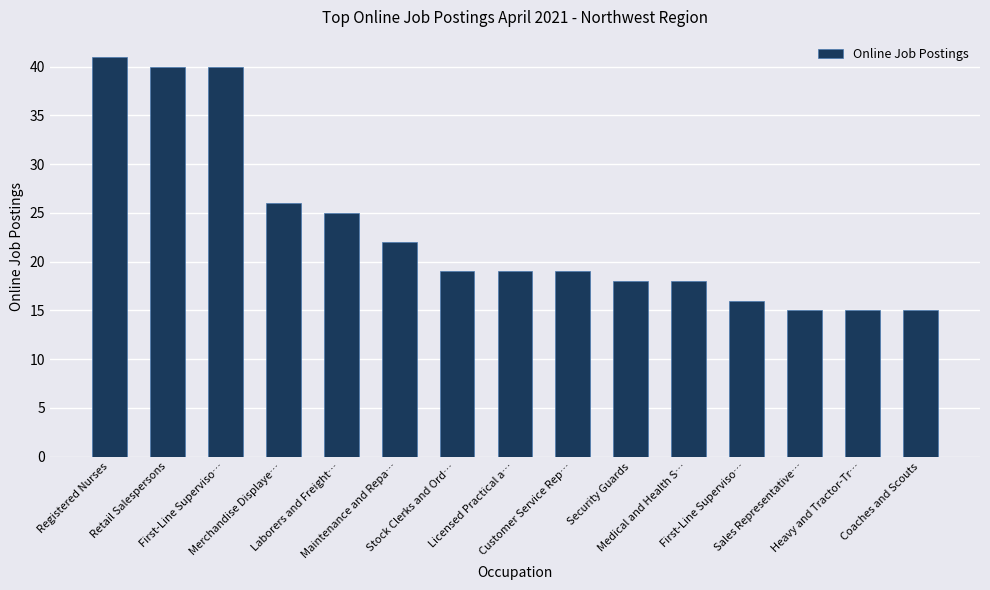

Rank the categories by value from lowest to highest.

Sales Representative…, Heavy and Tractor-Tr…, Coaches and Scouts, First-Line Superviso…, Security Guards, Medical and Health S…, Stock Clerks and Ord…, Licensed Practical a…, Customer Service Rep…, Maintenance and Repa…, Laborers and Freight…, Merchandise Displaye…, Retail Salespersons, First-Line Superviso…, Registered Nurses